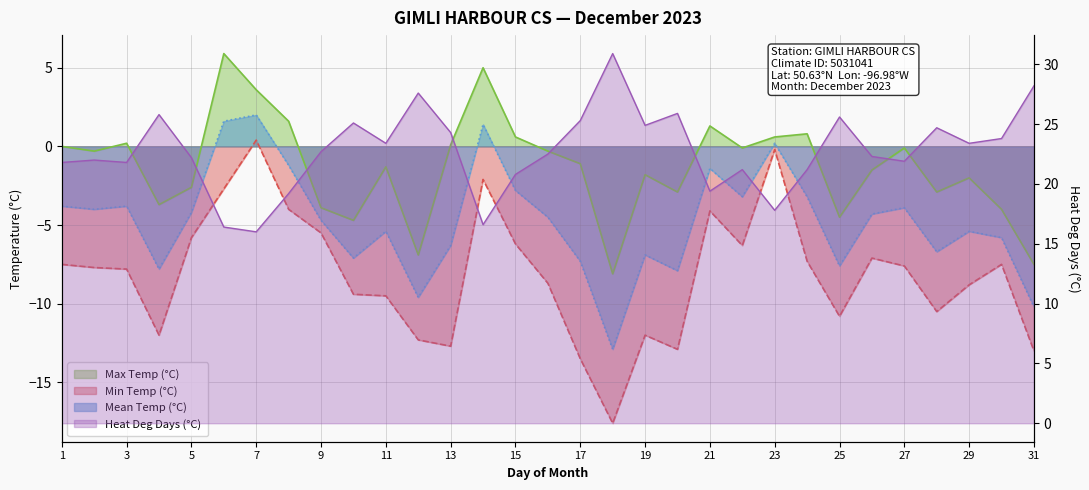

What is the sum of the Heat Deg Days (°C) values at 18 and 06?

47.3